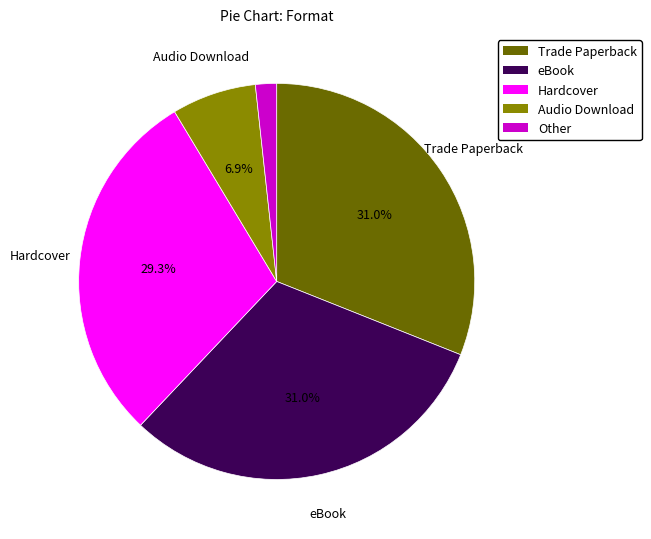

Which slice is the smallest?

Other